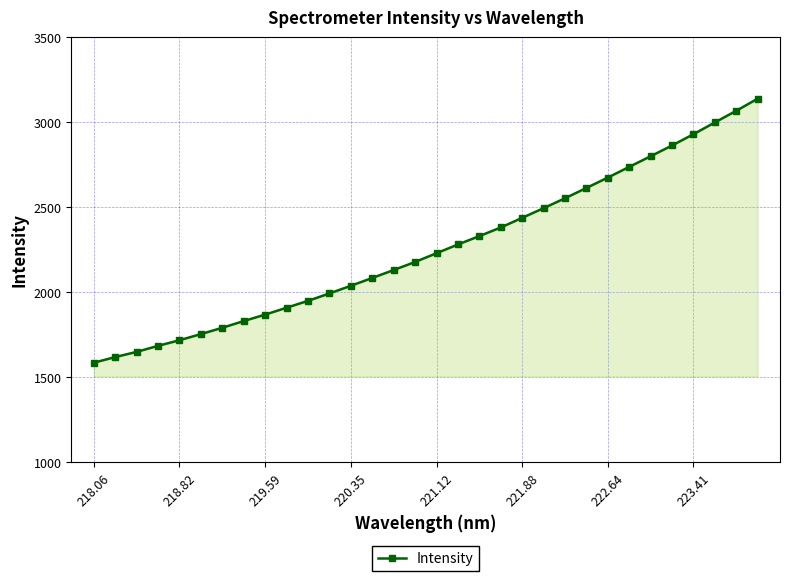

What is the value of the 16th point from the left?

2179.0